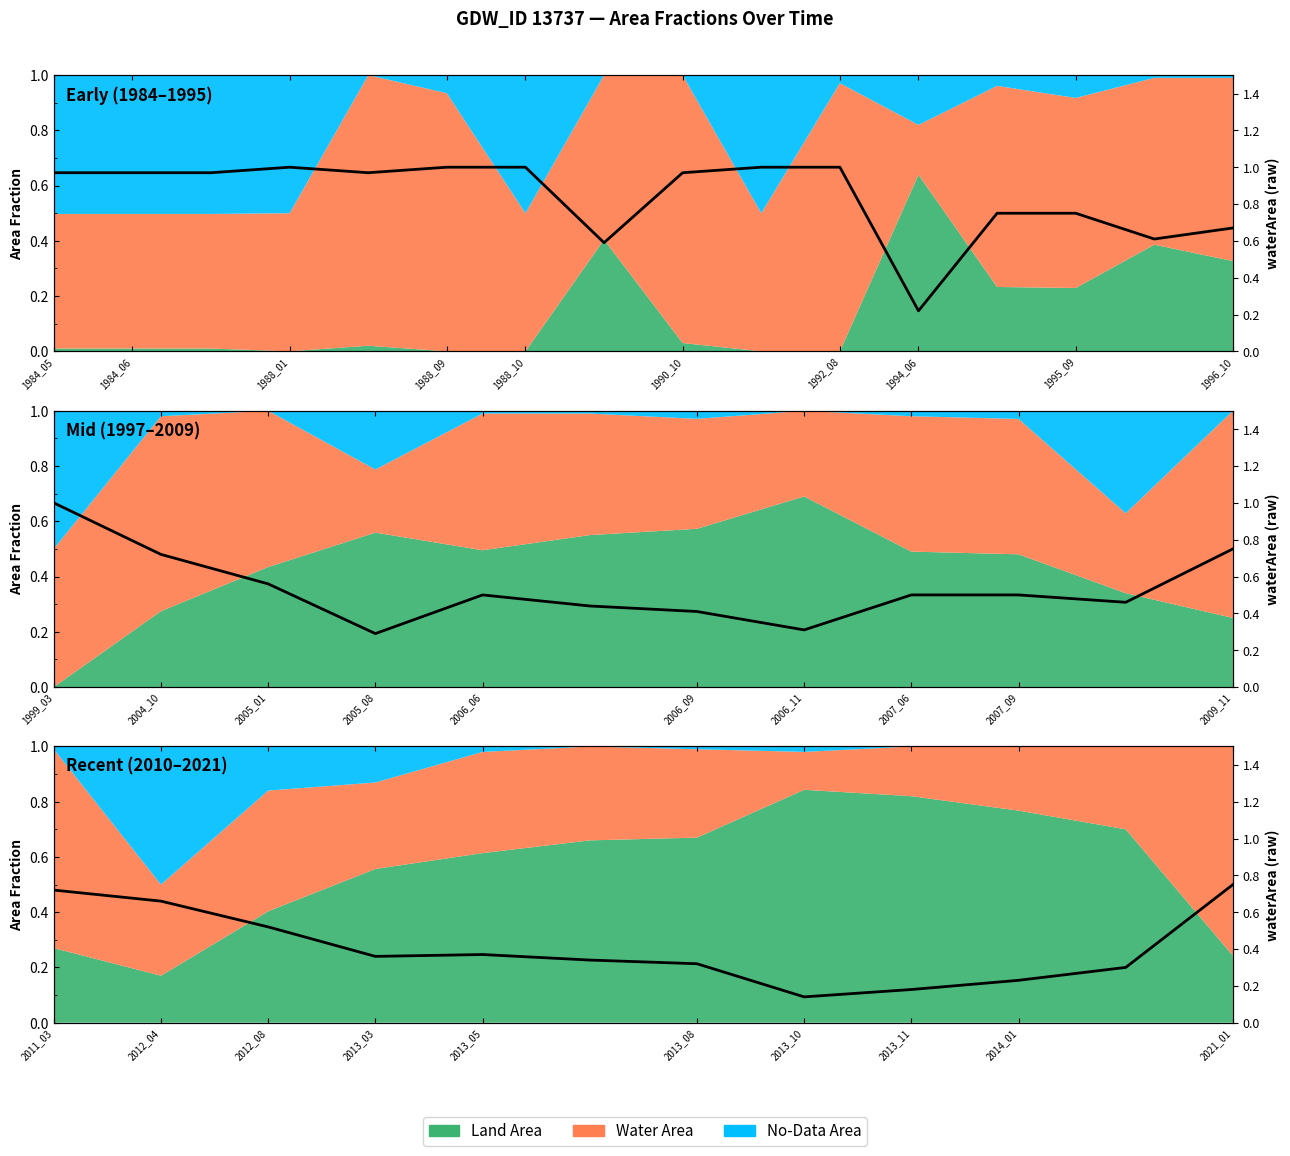

True or false: the data shows 0.1 at 1990_10.

False